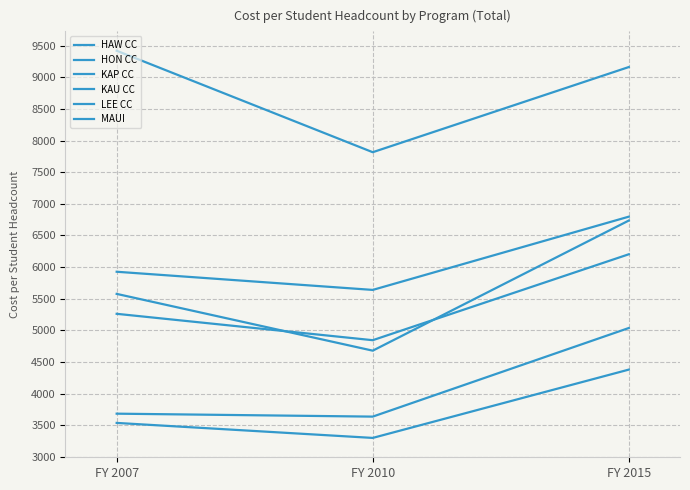

Reading left to right, list all the values displayed in this chart.

HAW CC: 5575.6	4678.0	6735.1
HON CC: 5925.6	5638.5	6796.4
KAP CC: 3681.9	3635.3	5036.1
KAU CC: 9419.9	7815.6	9162.0
LEE CC: 3535.7	3298.5	4378.4
MAUI: 5260.6	4843.4	6202.0